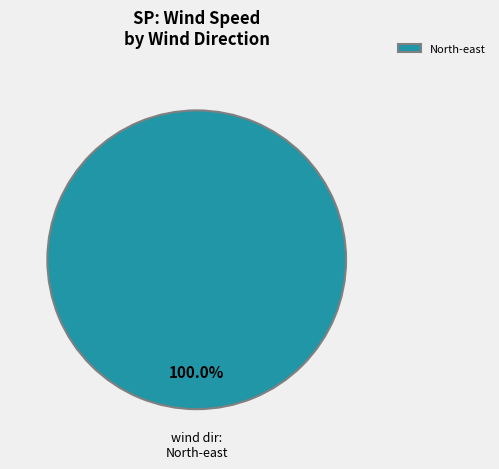

Is there a majority slice in this chart?

Yes